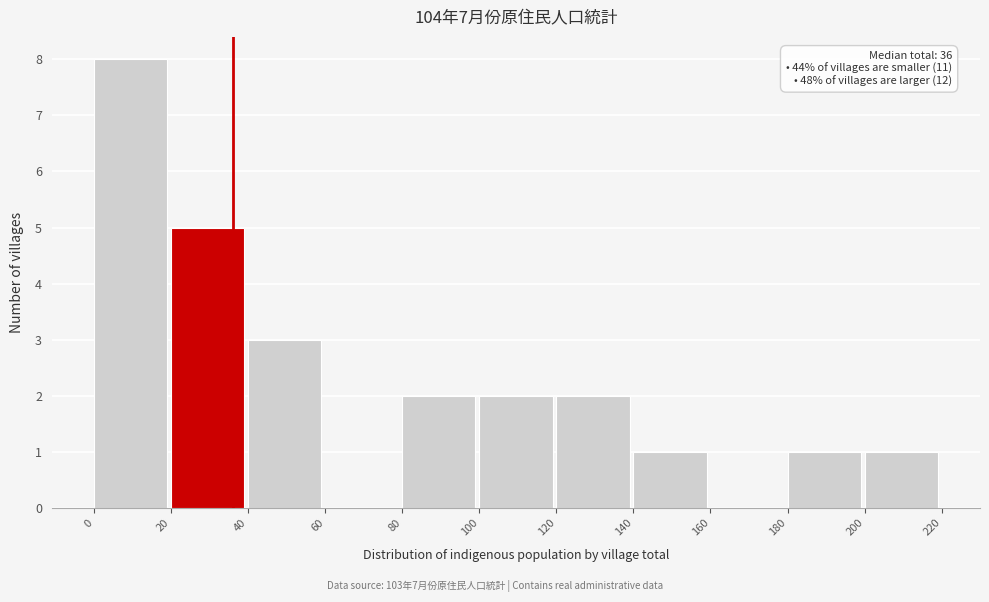

Over which range of the x-axis is the bar tallest?

0 to 20